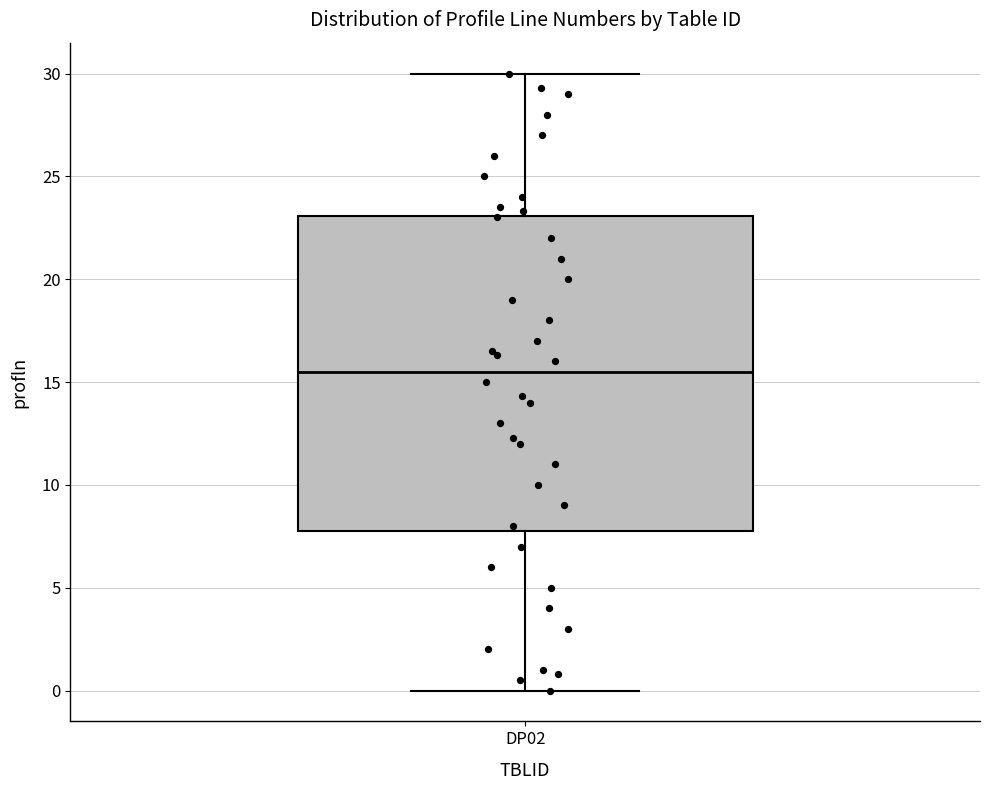

Where does the median line of the box for DP02 sit on the y-axis? The values are not printed on the chart, so give them approximately, as read against the axis.

15.5